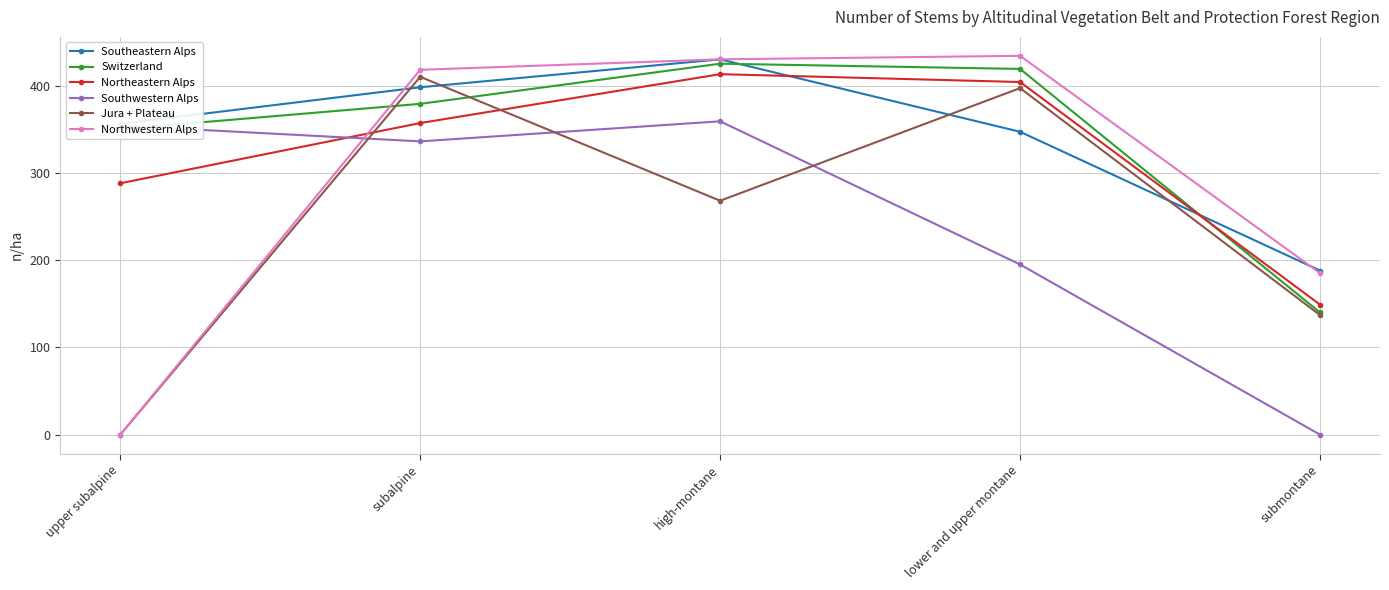

What is the spread (max minus min) of values at lower and upper montane?

239